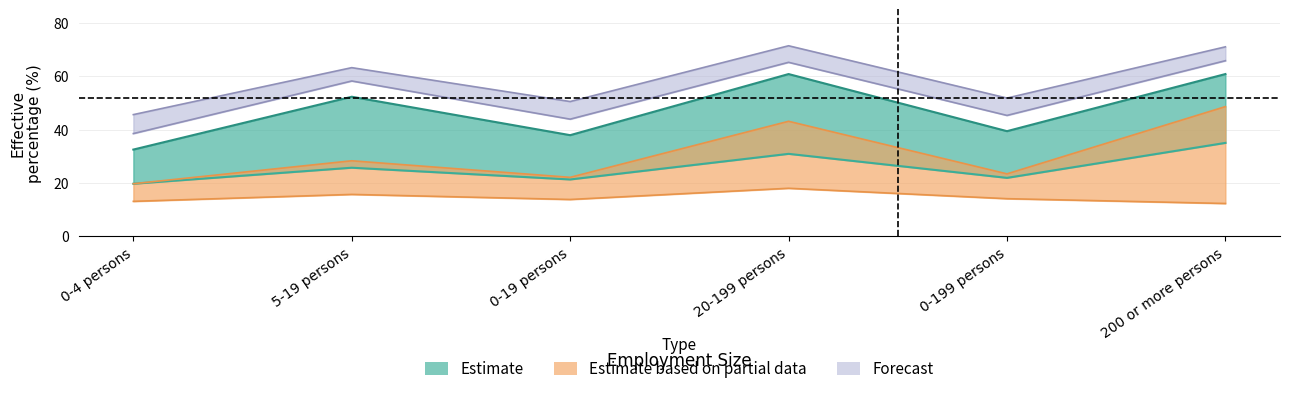

What is the total value across all series at 0-4 persons?

169.1